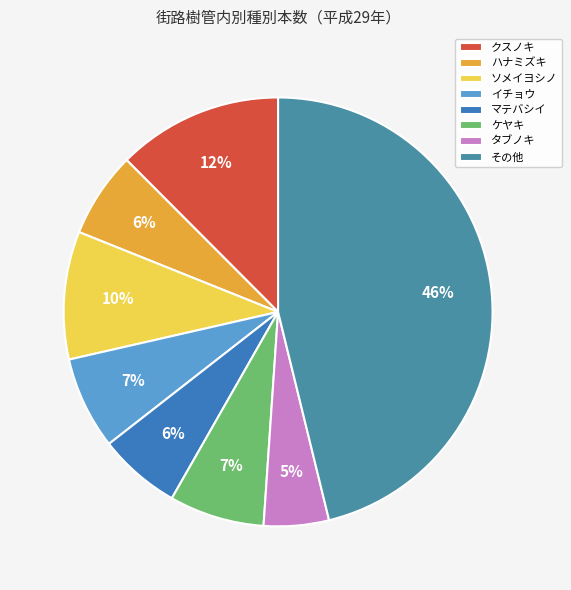

What percentage is the タブノキ slice, to the nearest percent?

5%